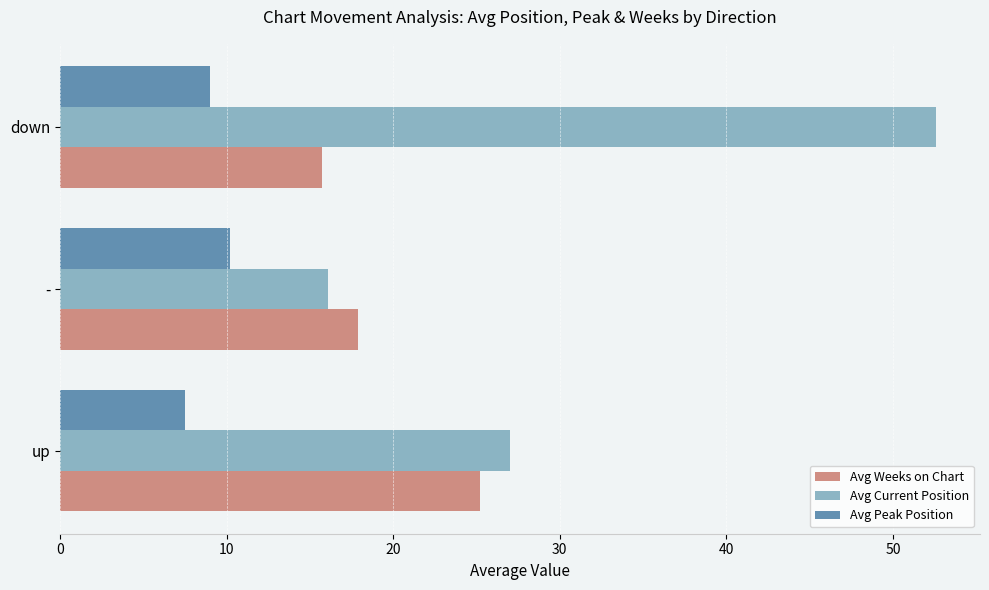

Which series has the widest spread of values?

Avg Current Position